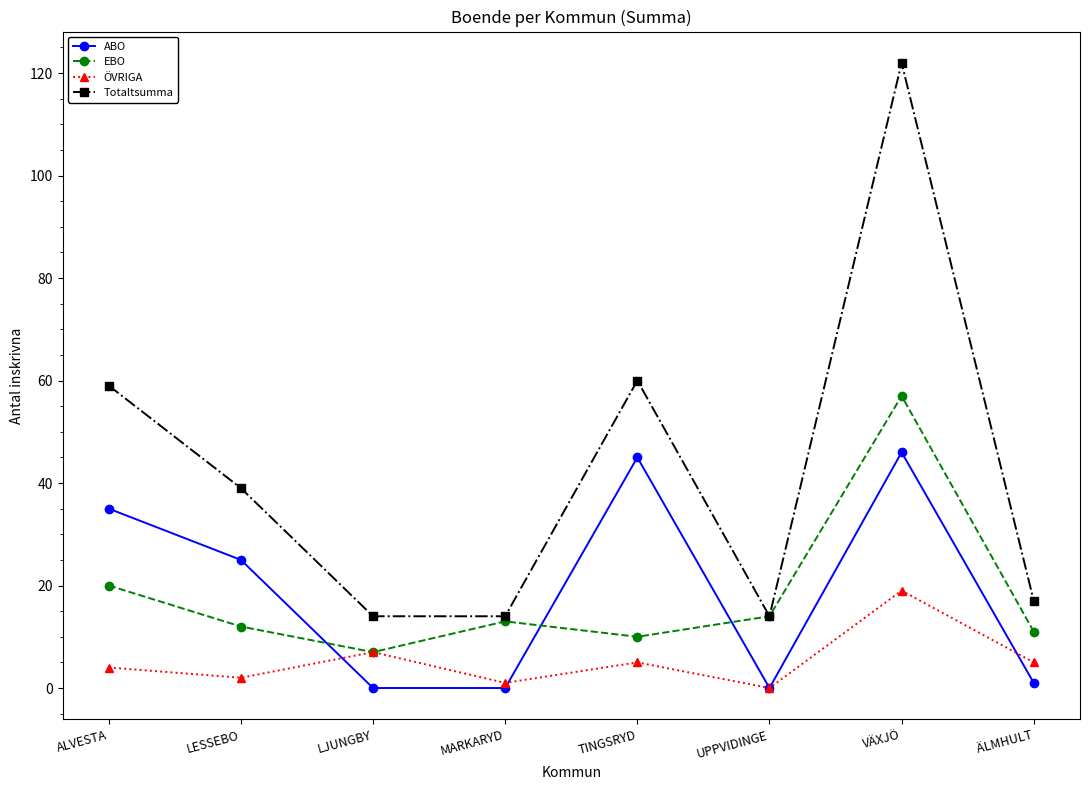

Is it true that Totaltsumma equals 14 at MARKARYD?

True